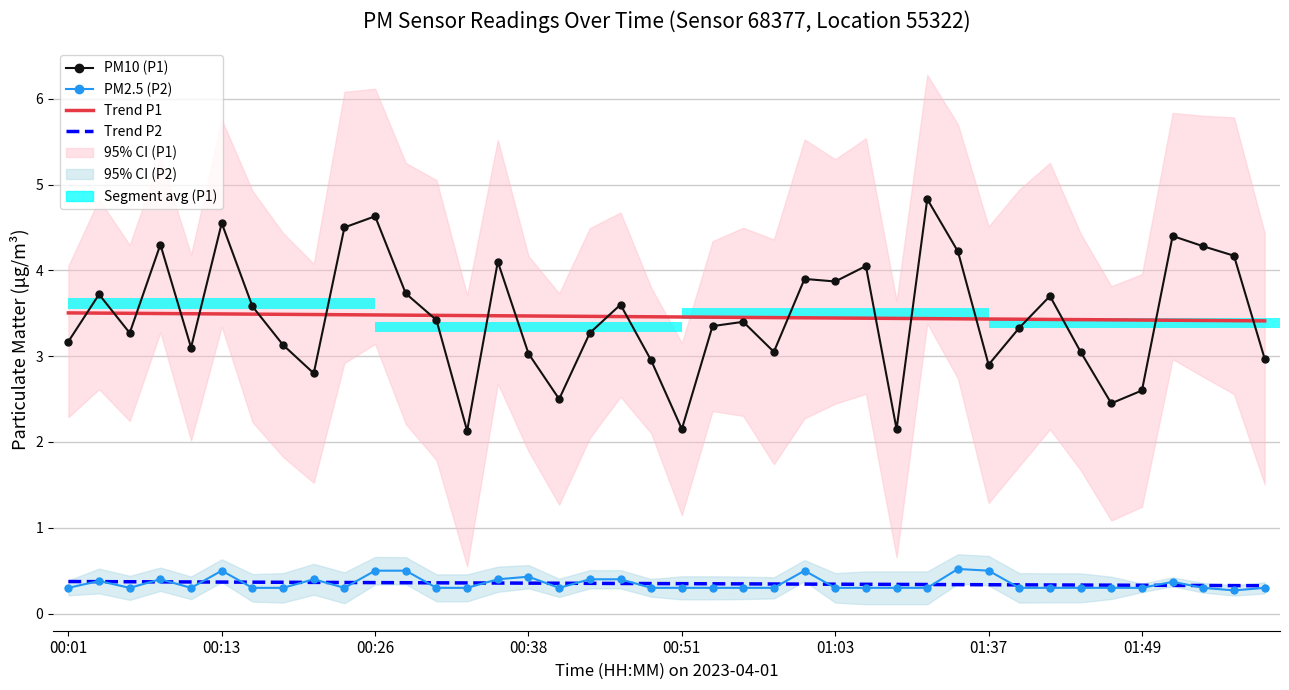

True or false: Trend P1 has a value of 2.0 at 00:51.

False